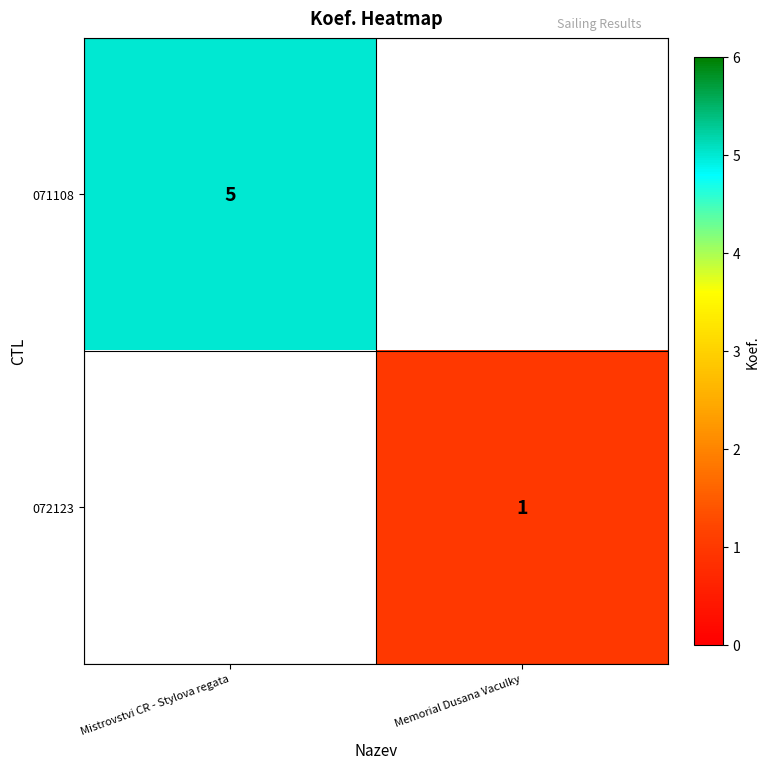

Which has a higher value, Mistrovstvi CR - Stylova regata or Memorial Dusana Vaculky?

Mistrovstvi CR - Stylova regata